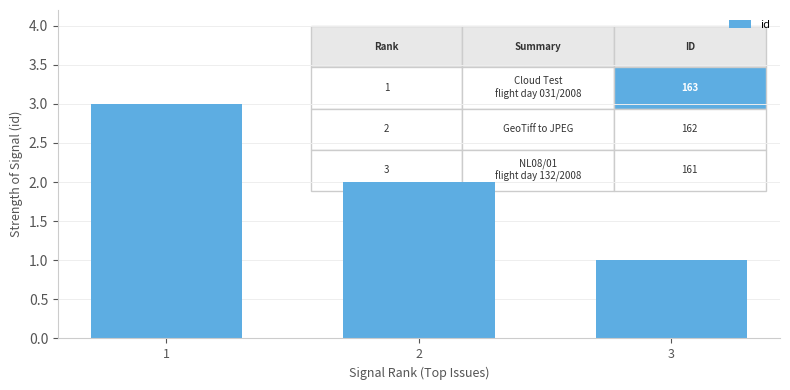

What is the average value?

2